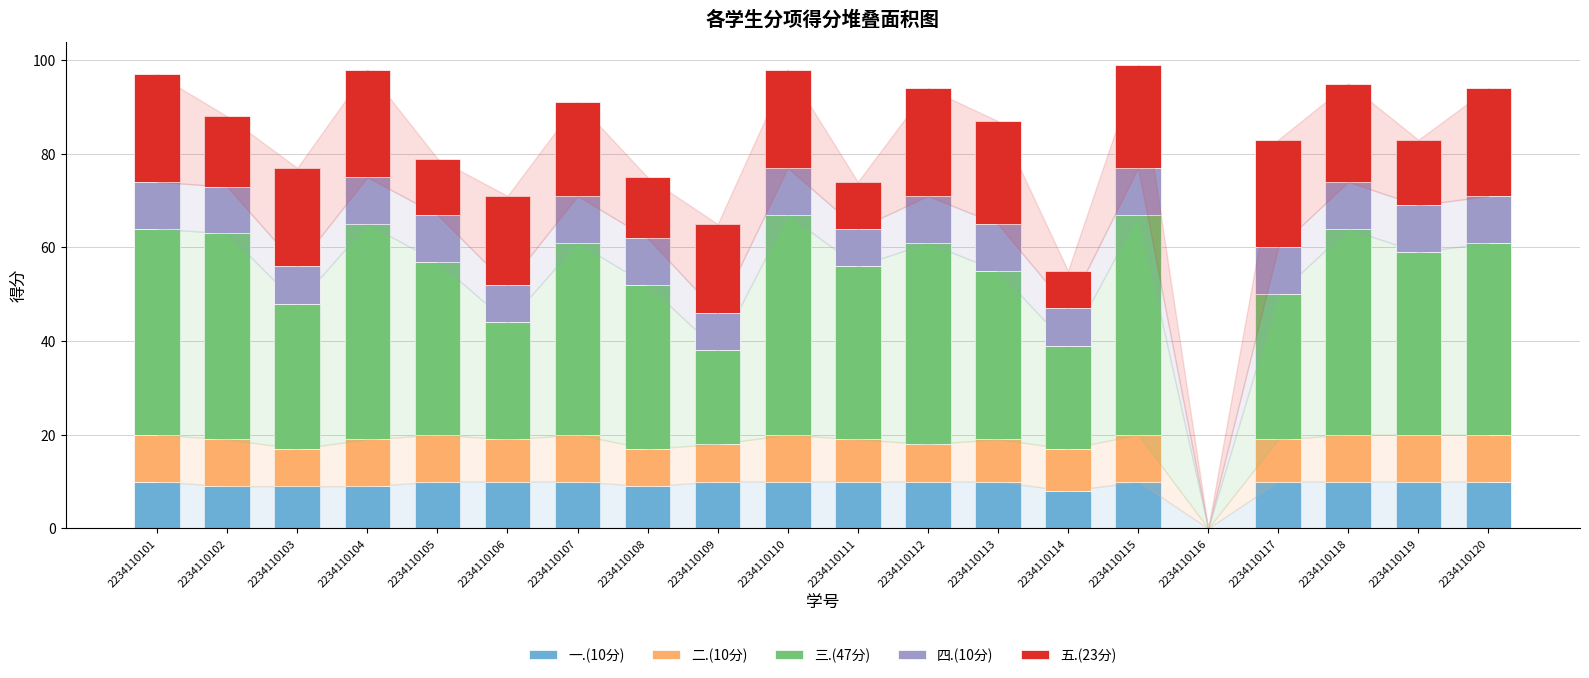

What is the total value across all series at 2234110115?

99